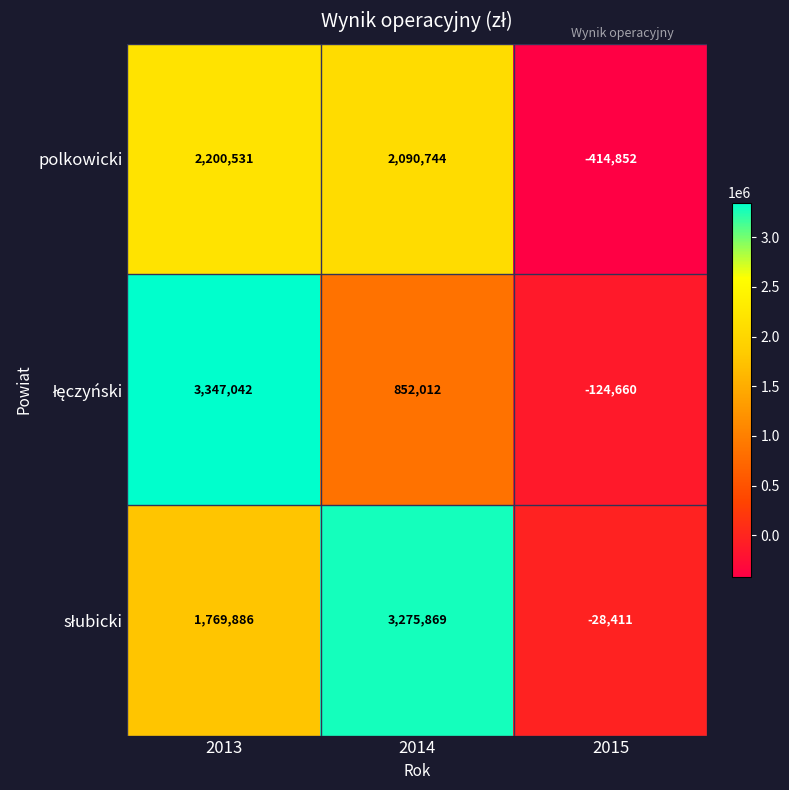

List the labels in order of polkowicki value, largest first.

2013, 2014, 2015